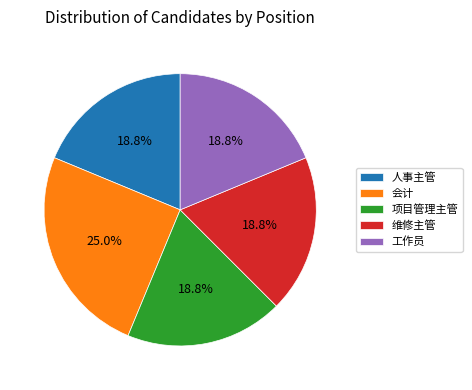

To the nearest percent, what is the difference between the 项目管理主管 and 会计 slice percentages?

6%